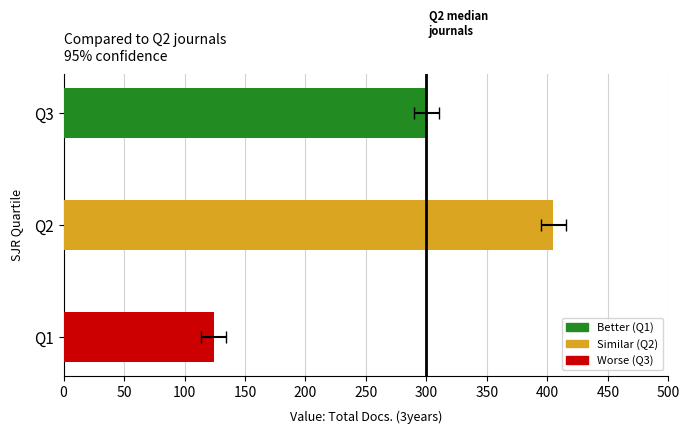

Which has a higher value, Q1 or Q3?

Q3